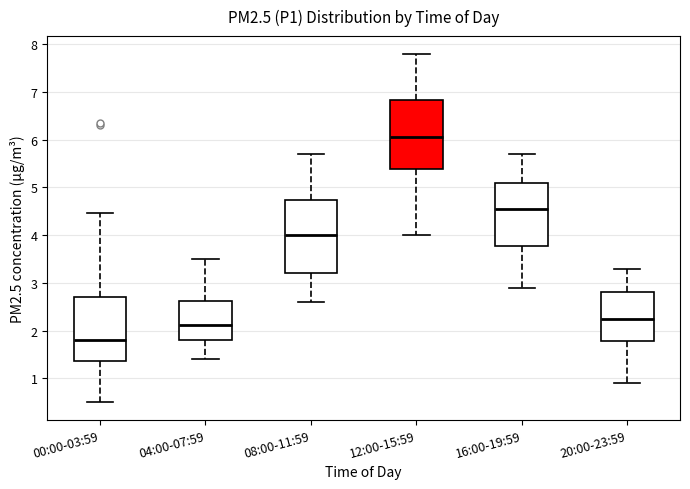

Reading left to right, transcribe this box plot: for each box, give where its median line is, the range the box spans, and where its two whiskers end, as read against the y-axis. The values are not printed on the chart, so give them approximately, as read against the axis.

00:00-03:59: median 1.8, box 1.4 to 2.7, whiskers 0.5 to 4.5
04:00-07:59: median 2.1, box 1.8 to 2.6, whiskers 1.4 to 3.5
08:00-11:59: median 4.0, box 3.2 to 4.7, whiskers 2.6 to 5.7
12:00-15:59: median 6.1, box 5.4 to 6.8, whiskers 4.0 to 7.8
16:00-19:59: median 4.6, box 3.8 to 5.1, whiskers 2.9 to 5.7
20:00-23:59: median 2.3, box 1.8 to 2.8, whiskers 0.9 to 3.3